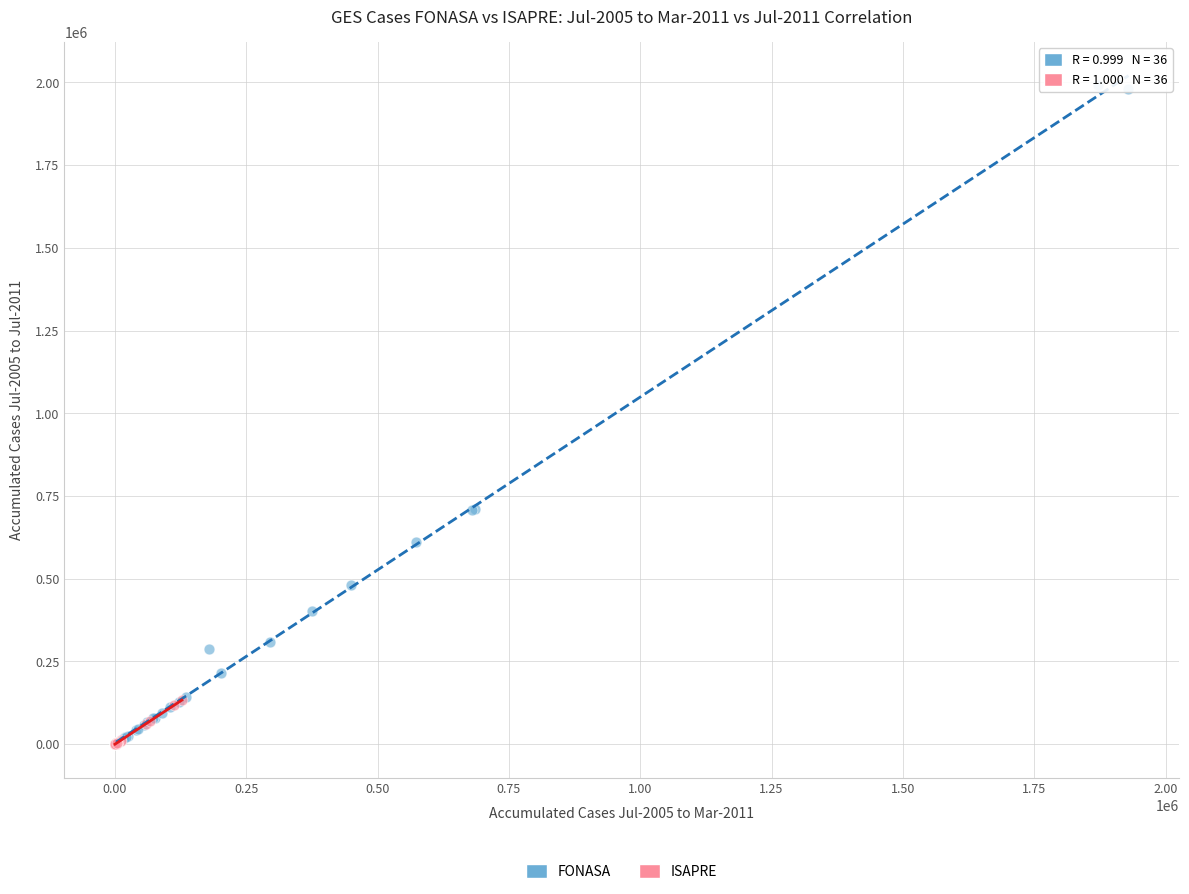

Which series has the largest Y range (max minus min)?

FONASA